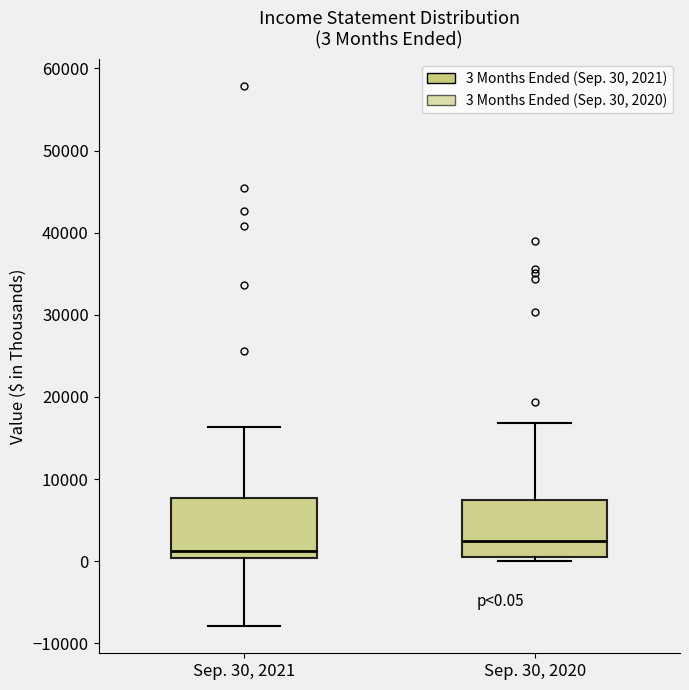

Which box's median line is the highest?

Sep. 30, 2020